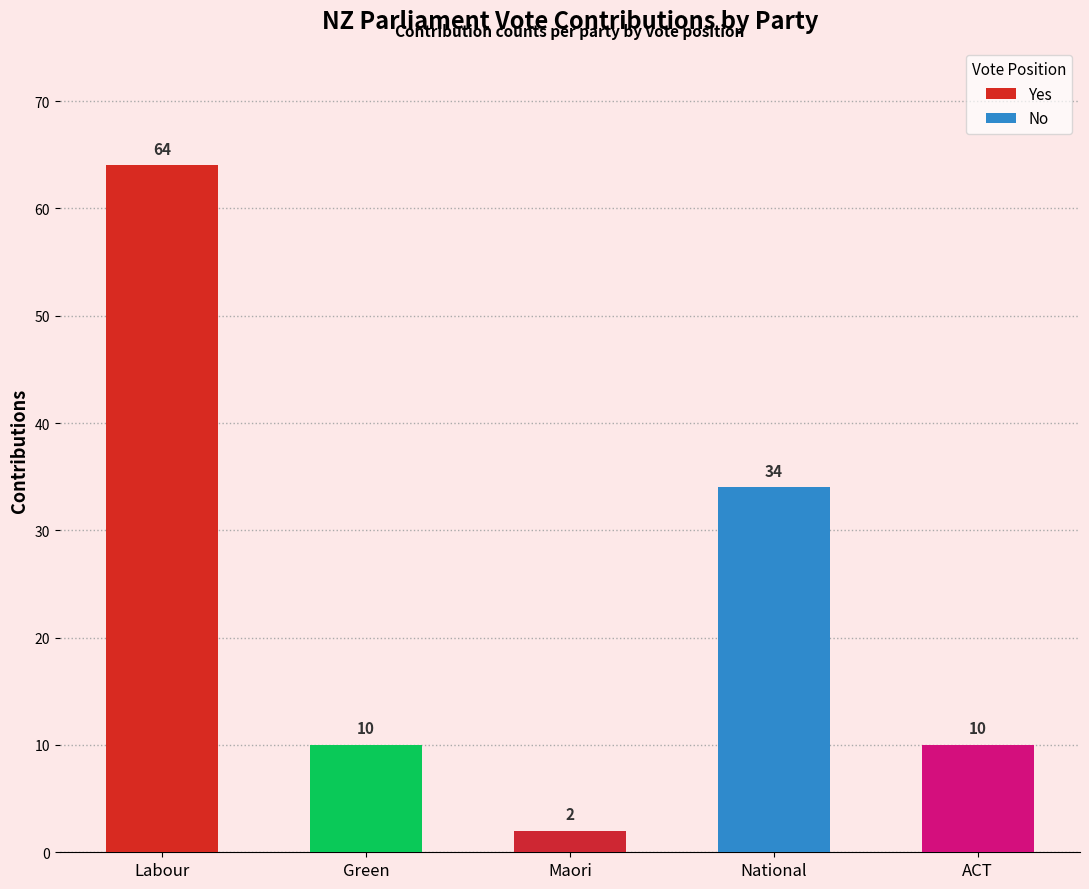

Is it true that Yes equals 64 at Labour?

True